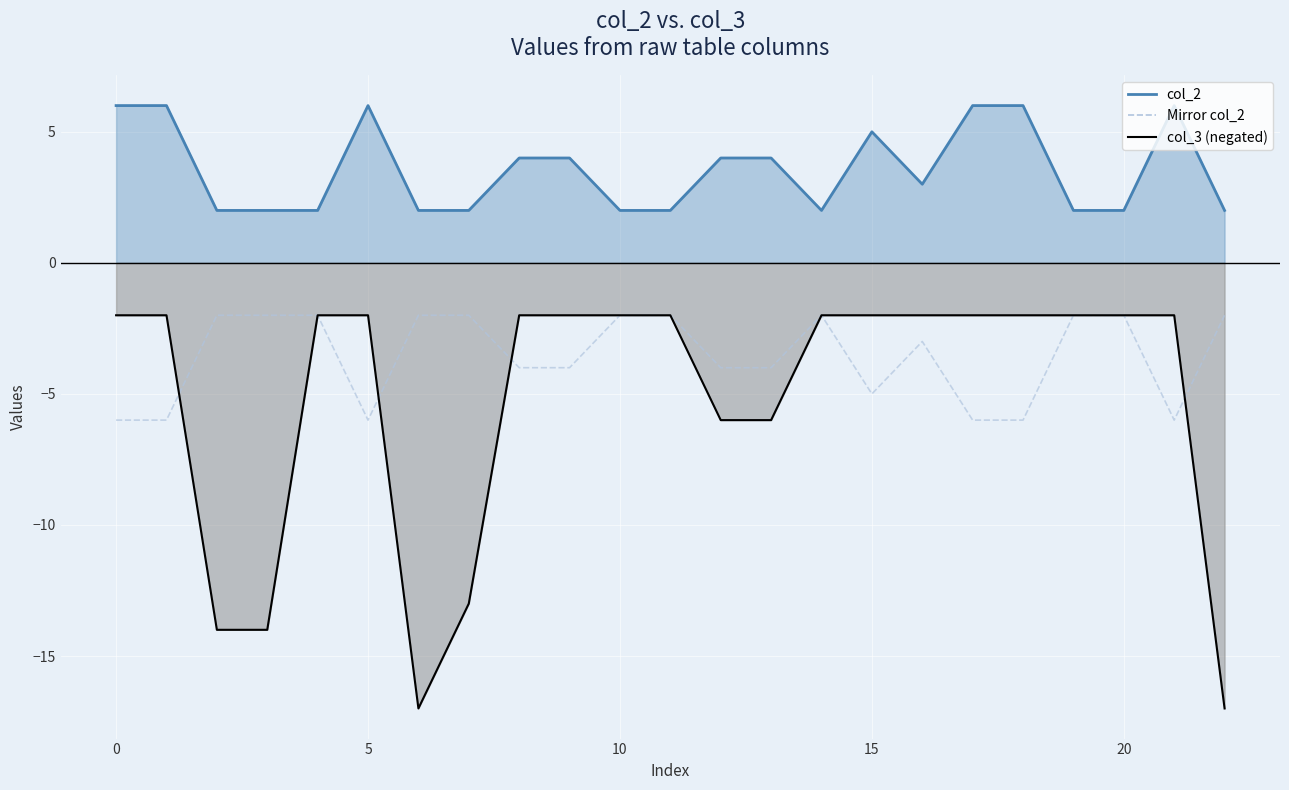

What is the sum of all values?

-82